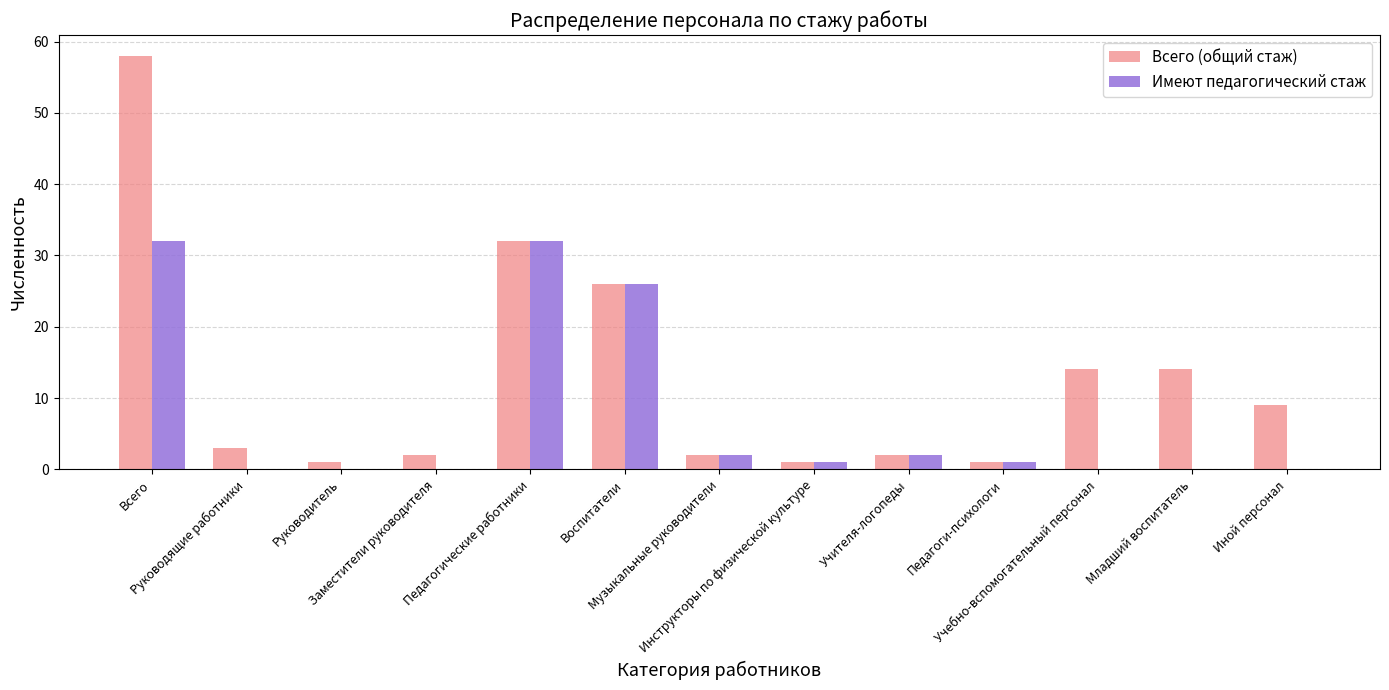

What is the sum of all Имеют педагогический стаж values?

96